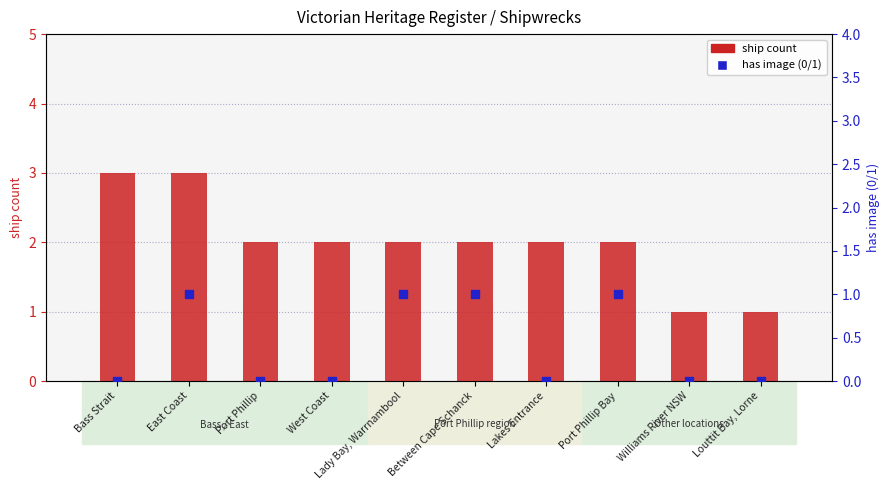

Which series has the widest spread of Y values?

ship count